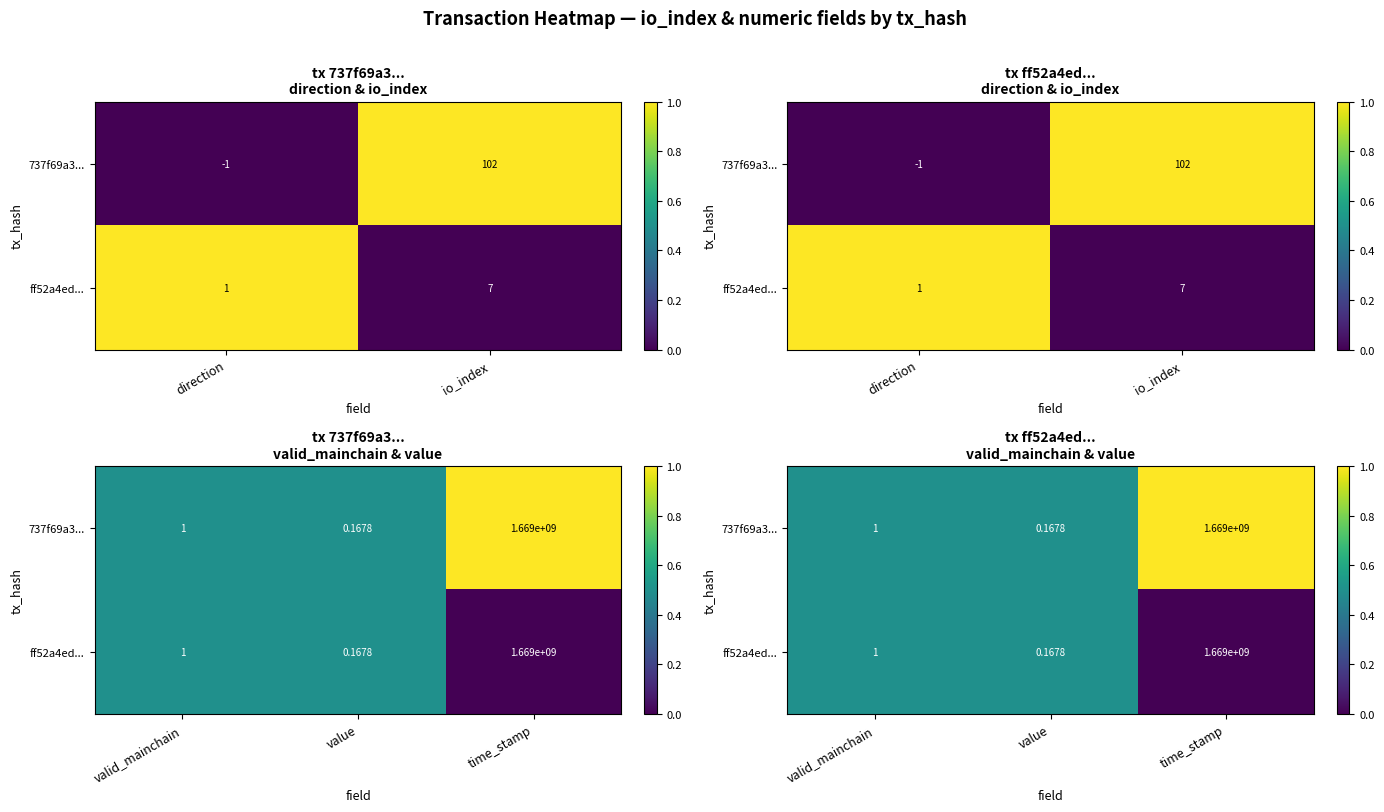

Which series has the largest range (max minus min)?

737f69a3...